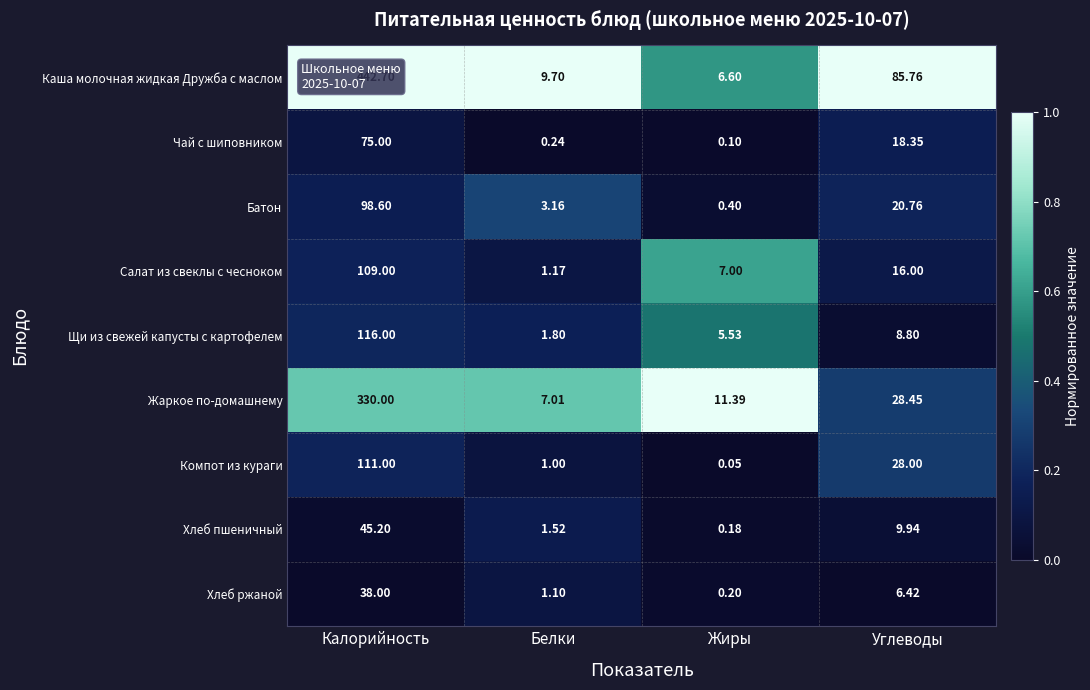

At which label does Каша молочная жидкая Дружба с маслом reach its peak?

Калорийность